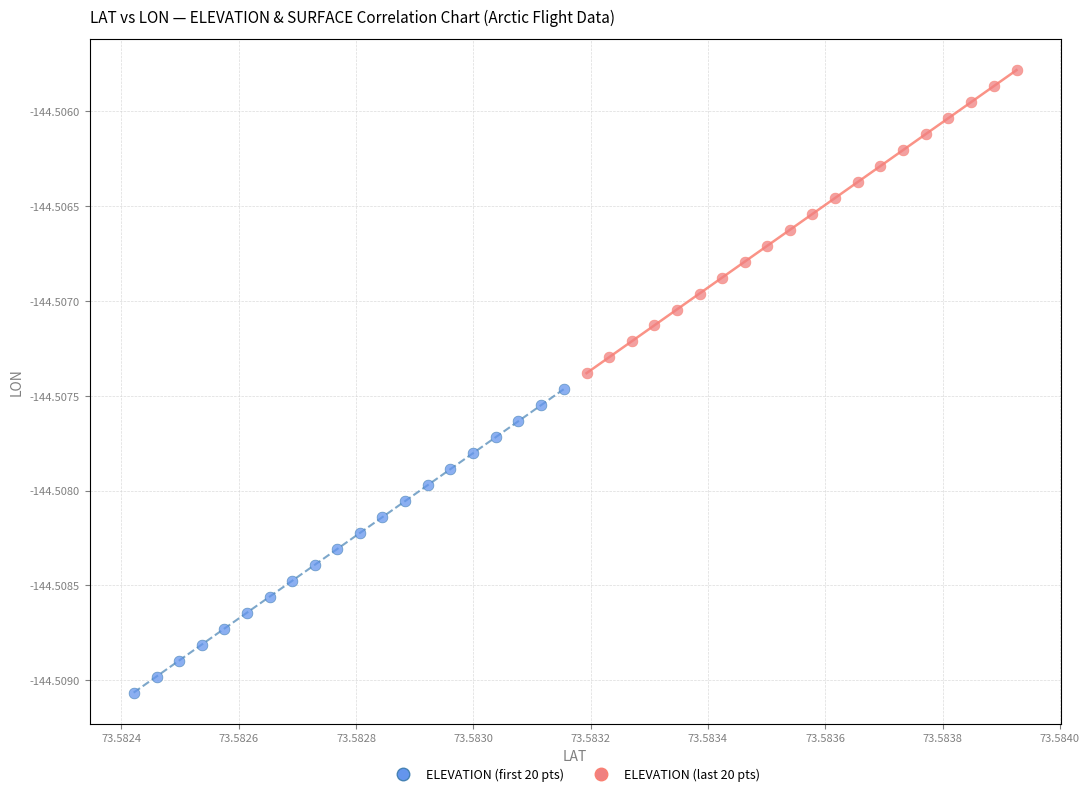

Which series reaches the minimum Y coordinate?

ELEVATION (first 20 pts)